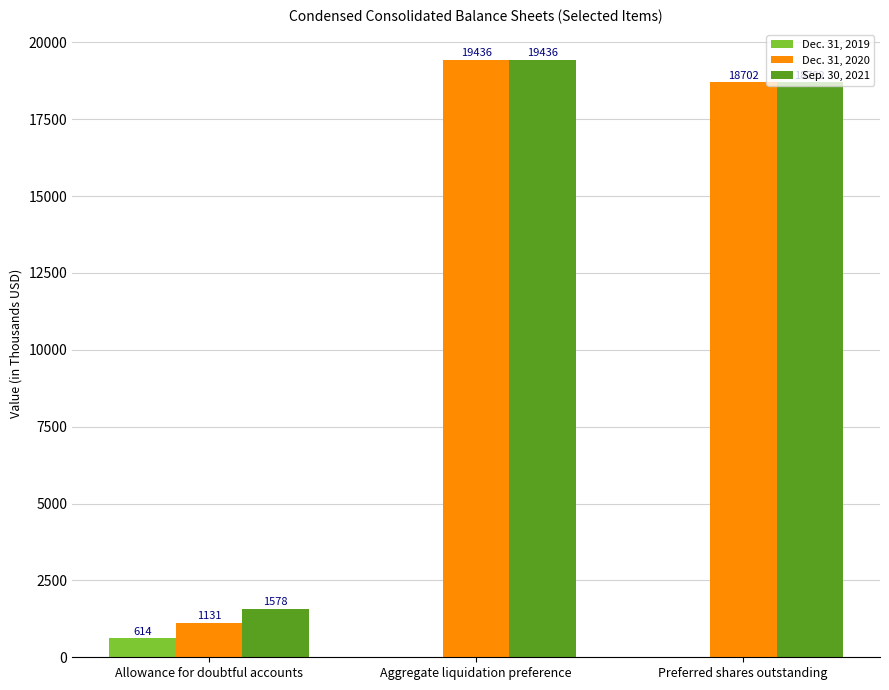

What is the sum of the Dec. 31, 2019 values at Aggregate liquidation preference and Allowance for doubtful accounts?

614